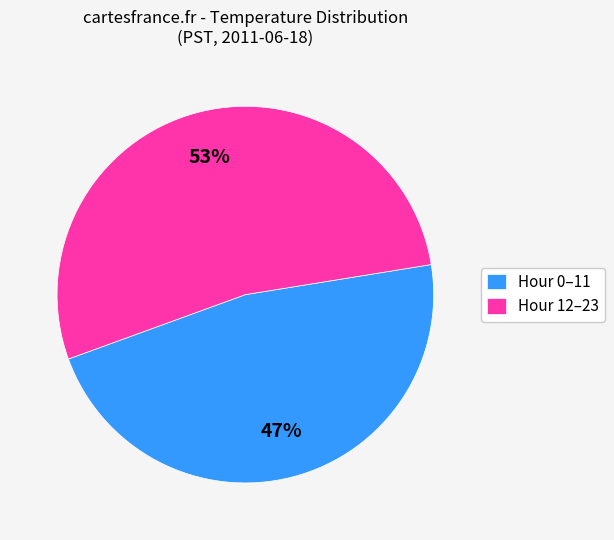

To the nearest percent, what is the difference between the largest and smallest slice percentages?

6%